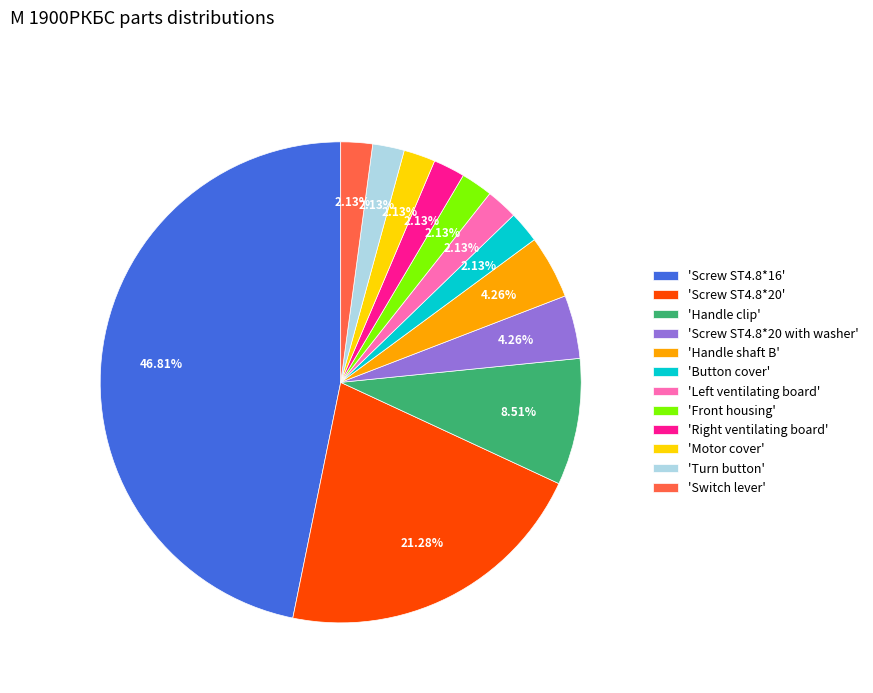

Is 'Turn button' the majority of the pie?

No